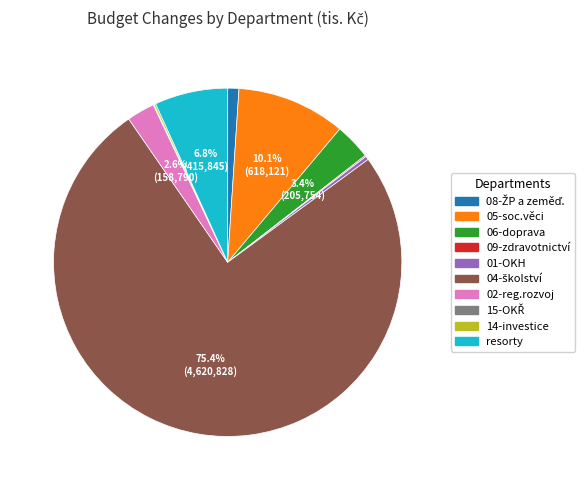

To the nearest percent, what is the difference between the 06-doprava and resorty slice percentages?

3%